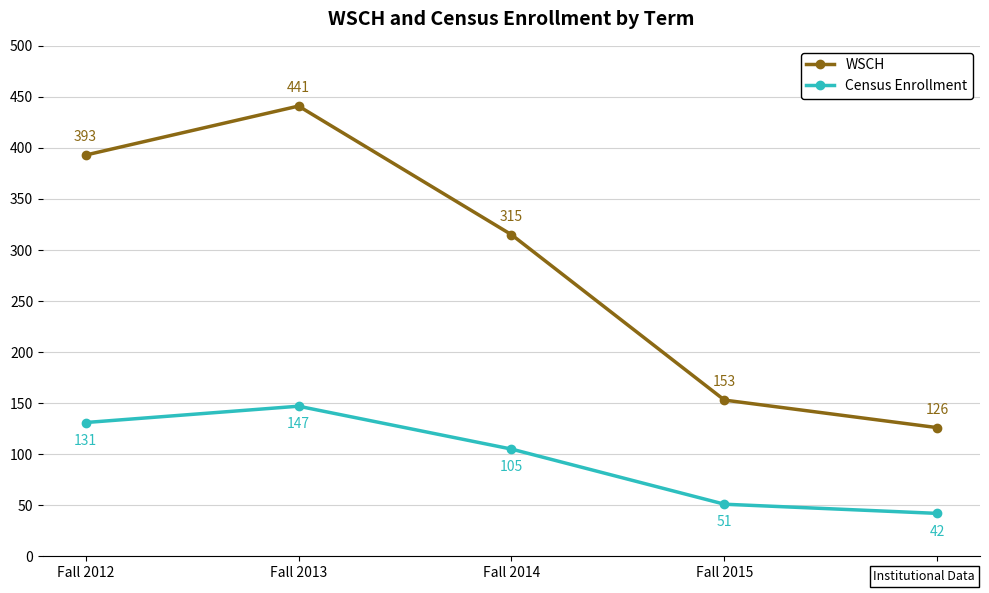

At which label is WSCH closest to 283?

Fall 2014